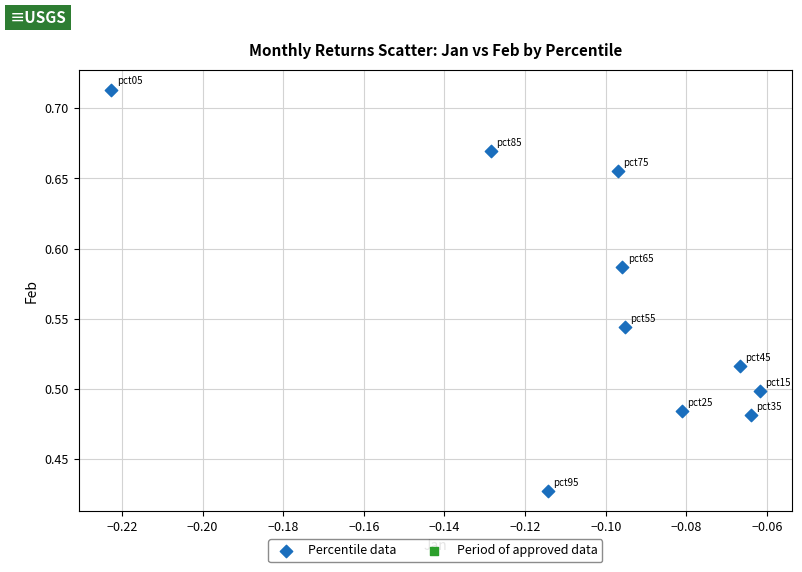

What is the range of Y values (max minus min)?

0.3